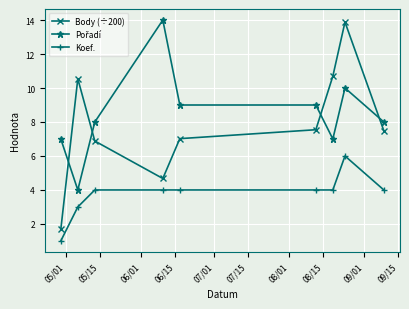

Which series has the largest range (max minus min)?

Body (÷200)